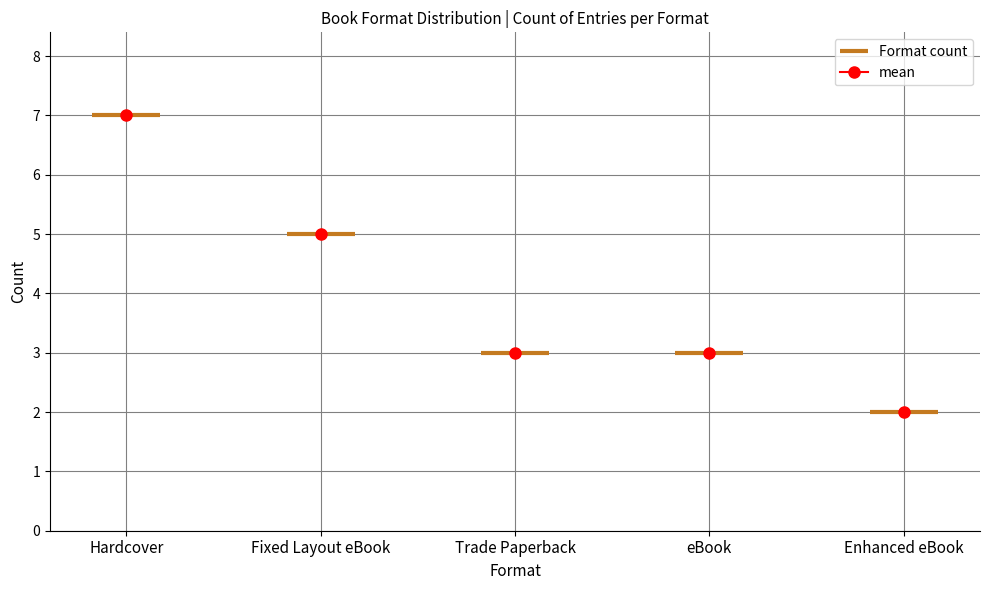

Is it true that the value at Fixed Layout eBook is 5?

True